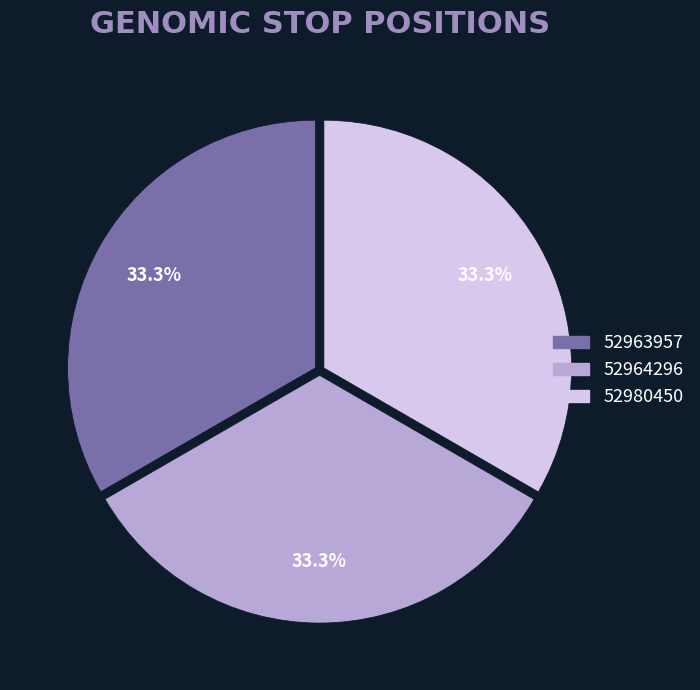

The 52964296 slice represents 40% of the pie. True or false?

False